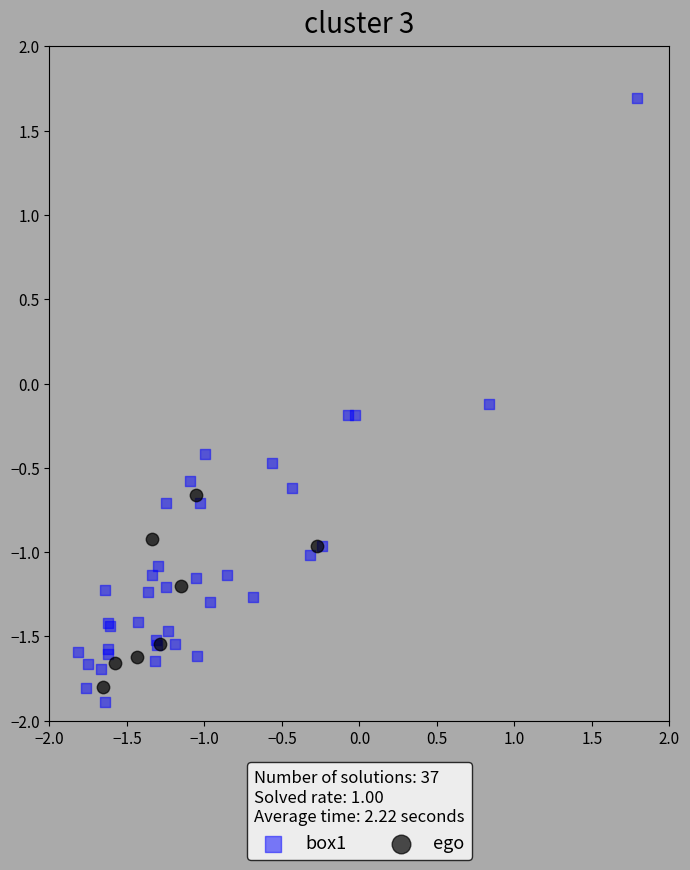

Which series has the largest Y range (max minus min)?

box1